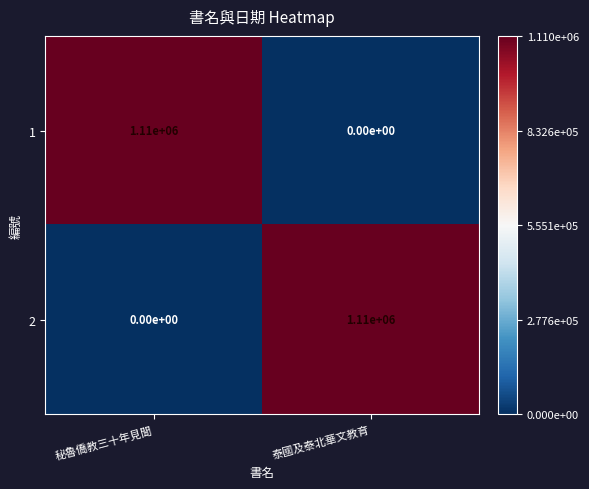

What is the average value of the 1 series?

555000